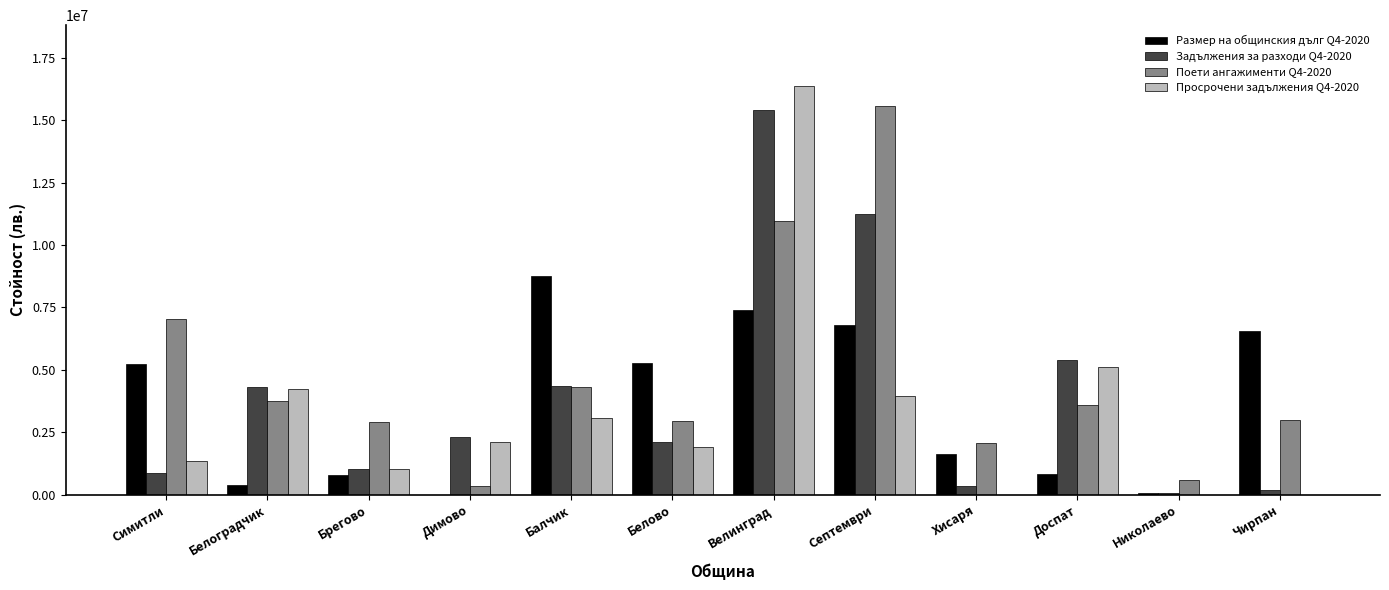

What is the sum of the Размер на общинския дълг Q4-2020 values at Септември and Белово?

12076046.0